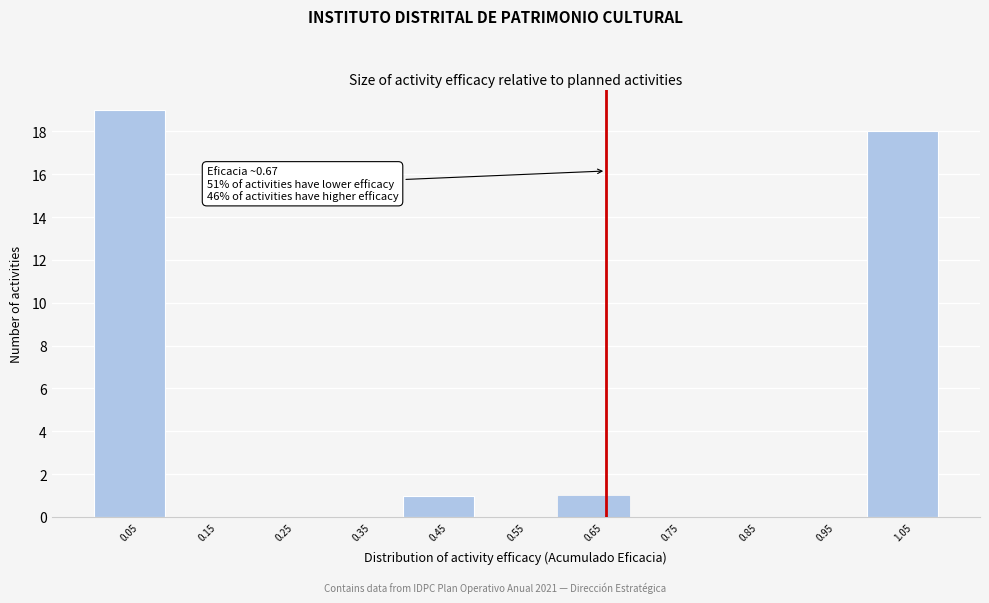

Over which range of the x-axis is the bar tallest?

0.0 to 0.1